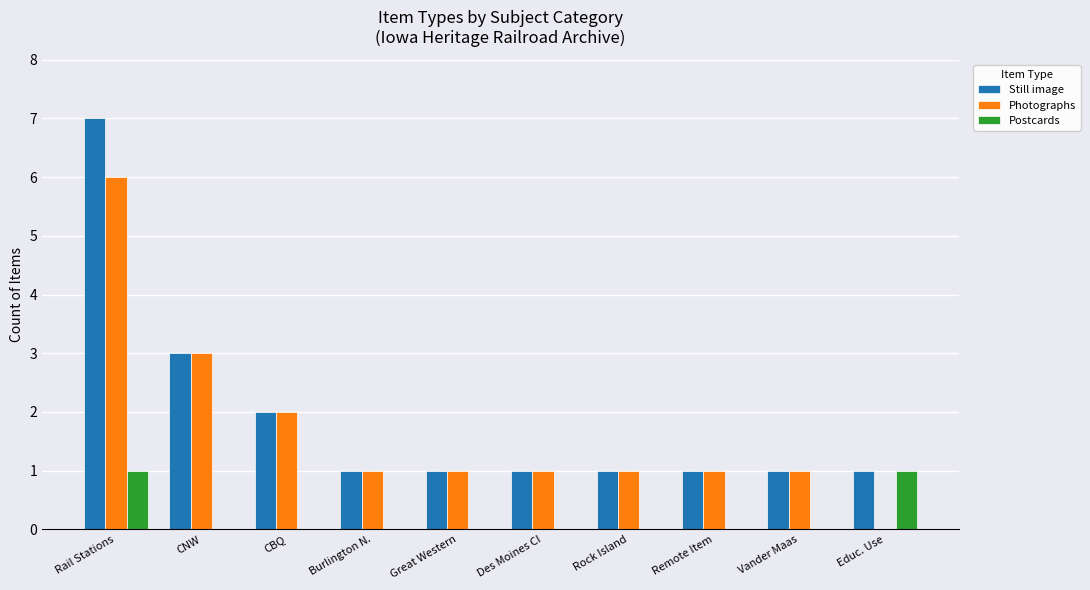

The Still image series shows 2 at Burlington N.. True or false?

False